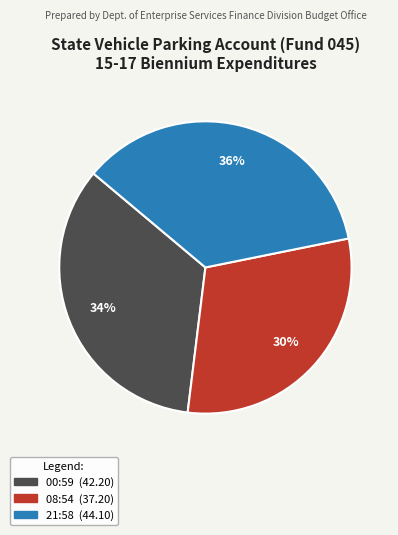

To the nearest percent, what is the average slice percentage?

33%